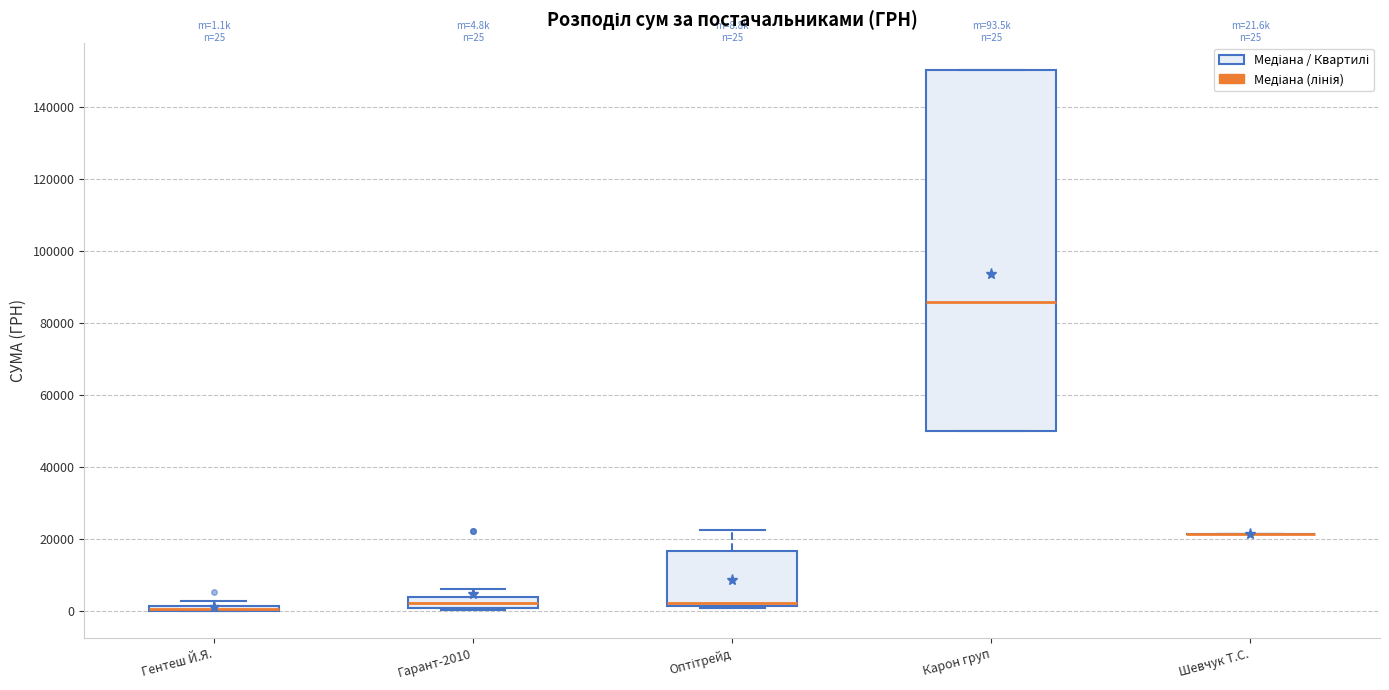

Comparing the boxes themselves (not the whiskers), which one is the tallest?

Карон груп